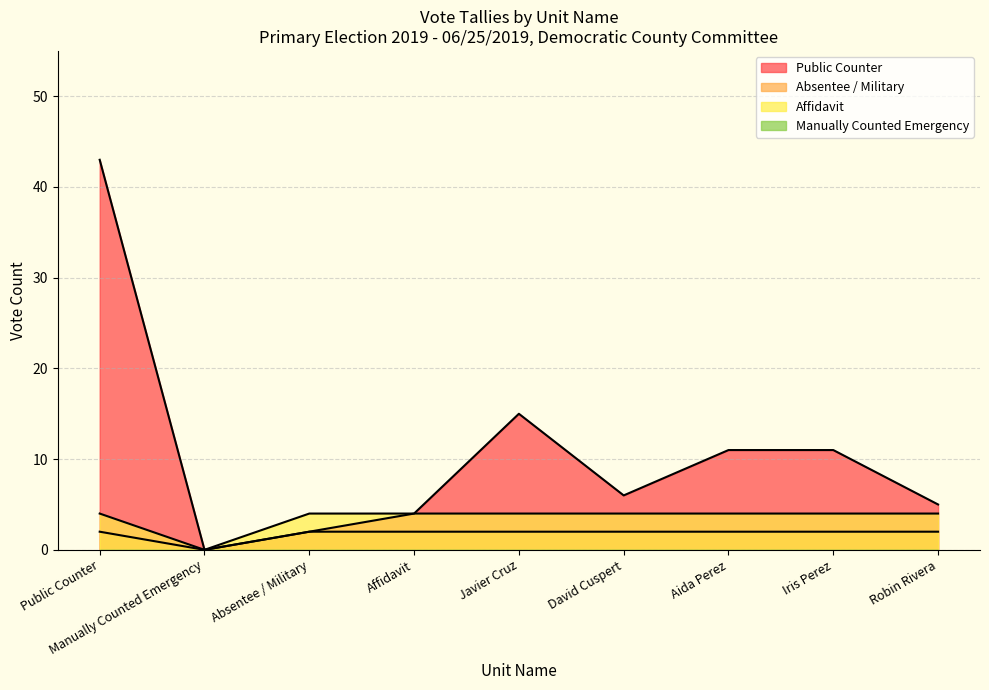

Where is the first local minimum for Tally?

Manually Counted Emergency